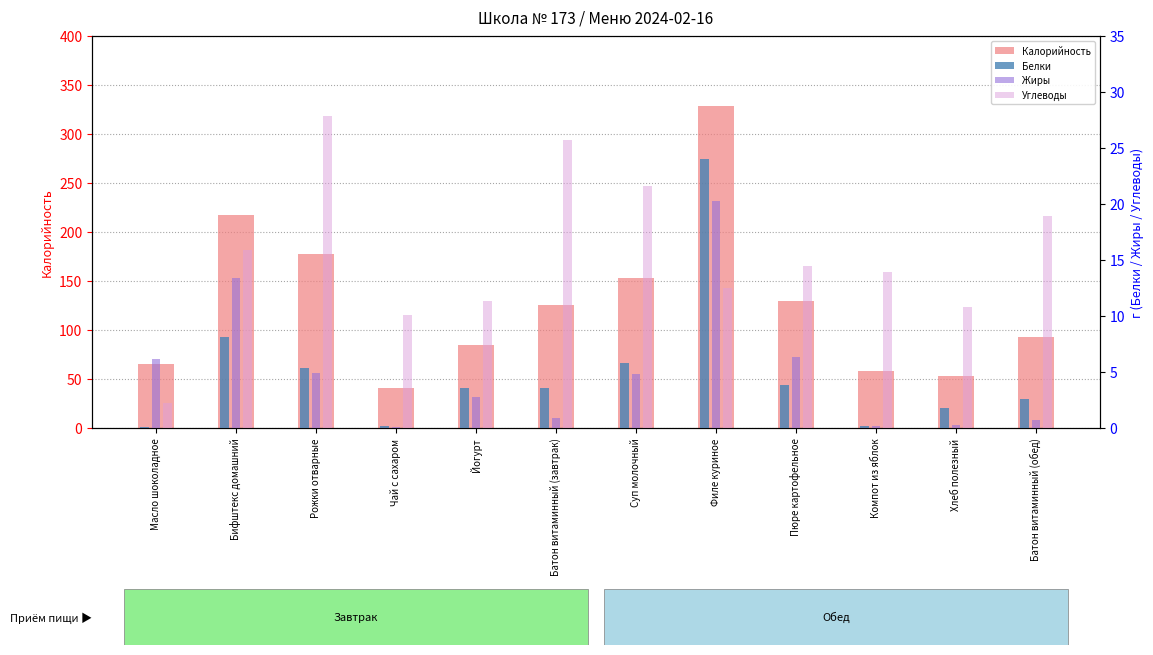

Does the chart contain stacked bars?

No